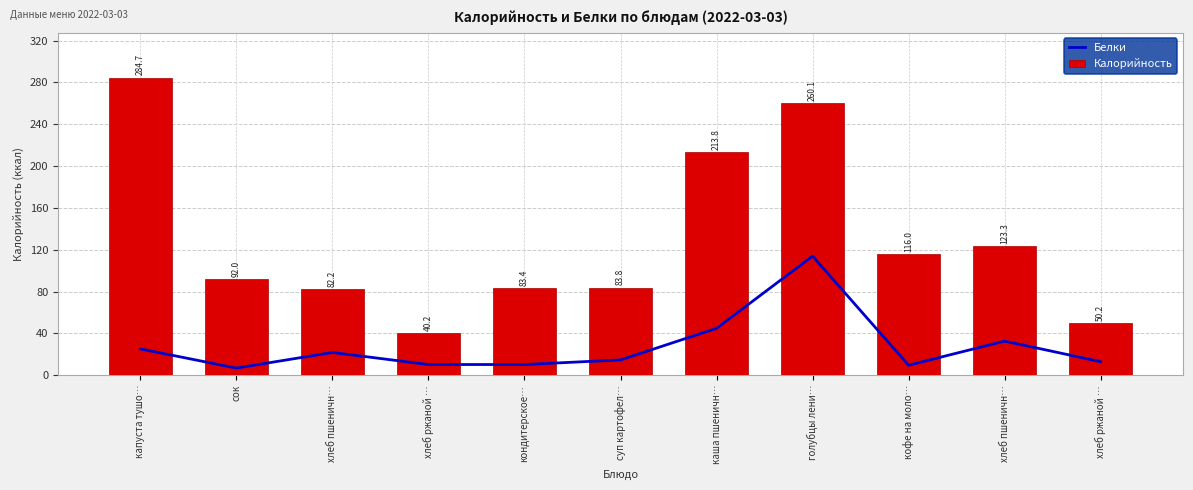

Which category has the lowest value in the Калорийность series?

хлеб ржаной …